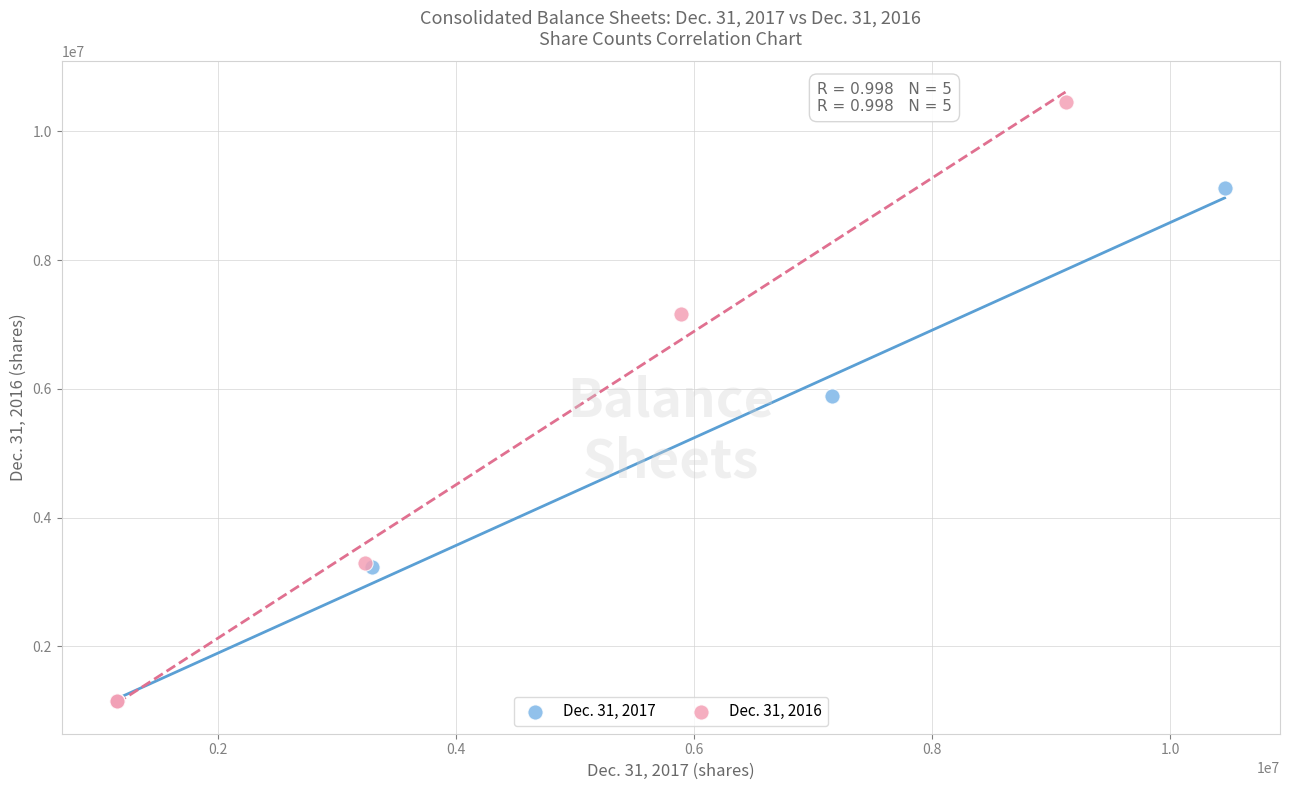

What are all the series names shown in the legend?

Dec. 31, 2017, Dec. 31, 2016